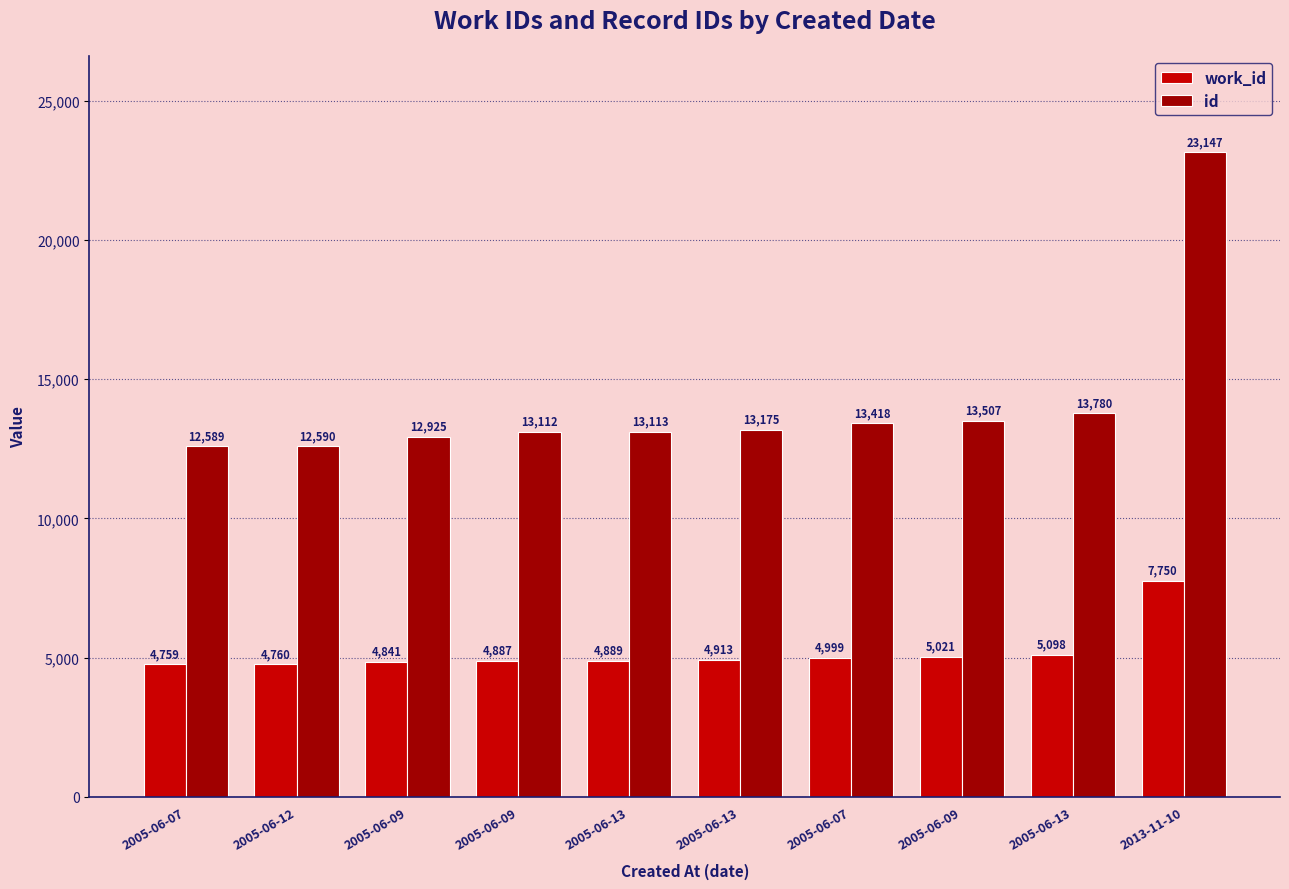

Which series has the largest total across all categories?

id